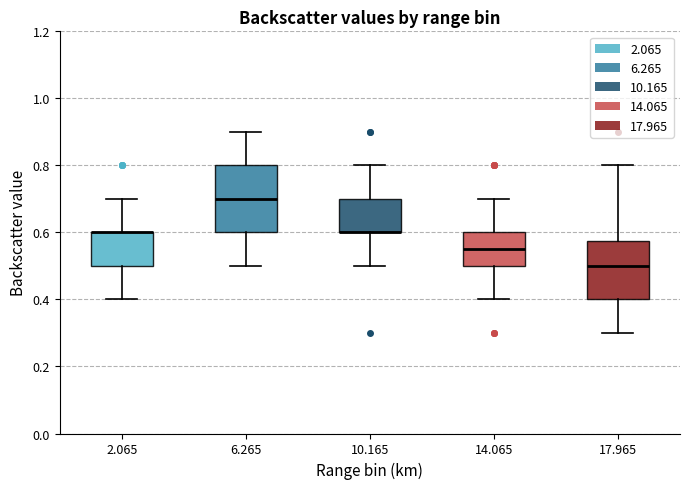

Reading left to right, transcribe this box plot: for each box, give where its median line is, the range the box spans, and where its two whiskers end, as read against the y-axis. The values are not printed on the chart, so give them approximately, as read against the axis.

2.065: median 0.60 (drawn on the box's upper edge), box 0.50 to 0.60, whiskers 0.40 to 0.70
6.265: median 0.70, box 0.60 to 0.80, whiskers 0.50 to 0.90
10.165: median 0.60 (drawn on the box's lower edge), box 0.60 to 0.70, whiskers 0.50 to 0.80
14.065: median 0.56, box 0.50 to 0.60, whiskers 0.40 to 0.70
17.965: median 0.50, box 0.40 to 0.58, whiskers 0.30 to 0.80